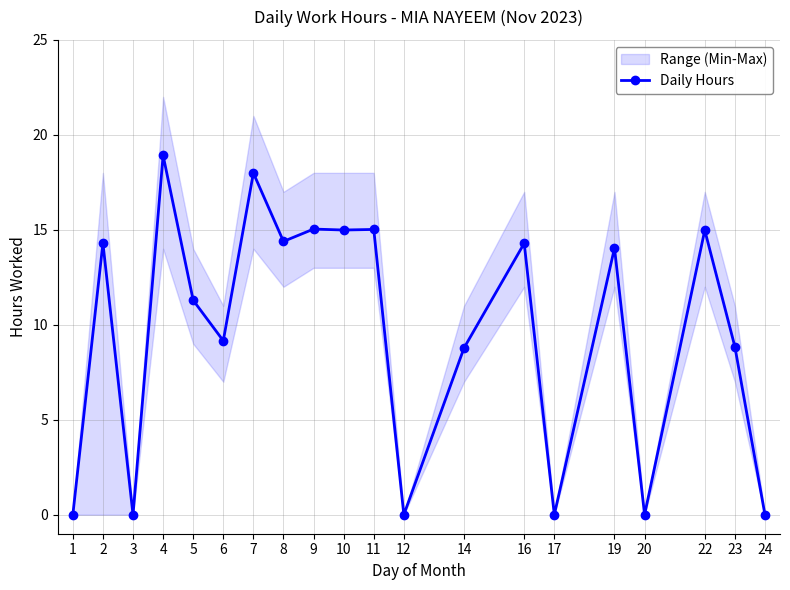

The chart shows a value of 14.0 at 19. True or false?

True